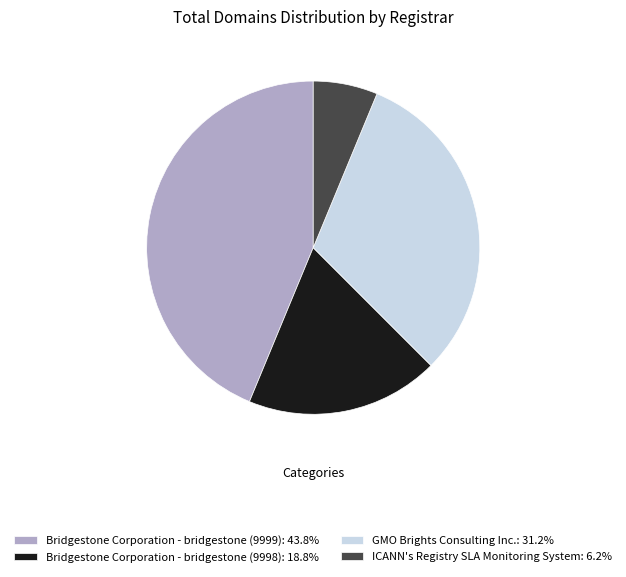

True or false: Bridgestone Corporation - bridgestone (9999) accounts for 44% of the total.

True